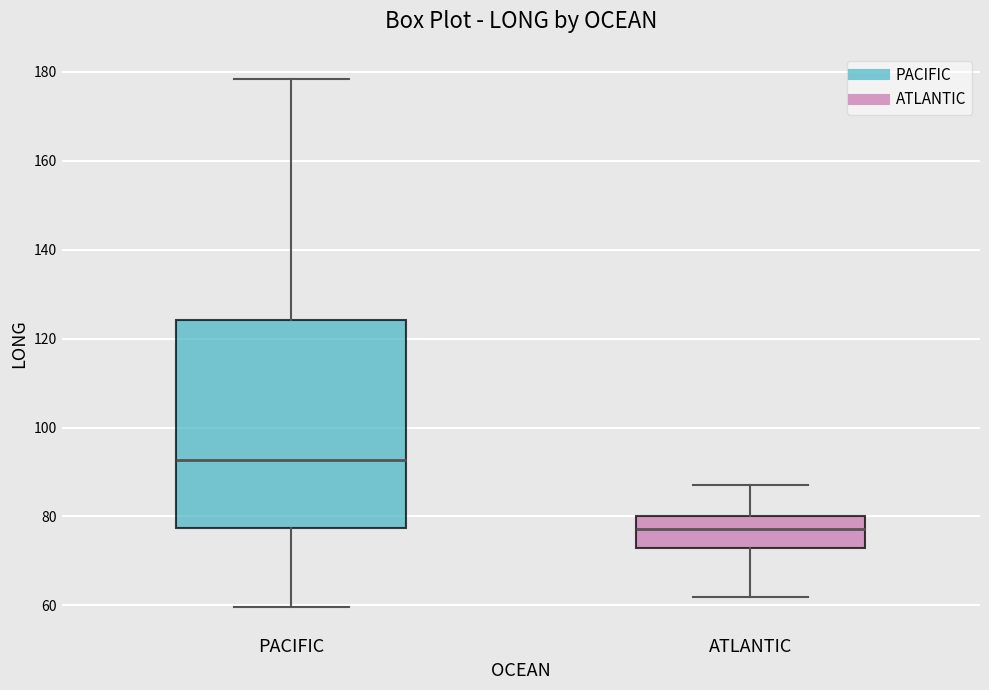

Which box has the lowest median line?

ATLANTIC